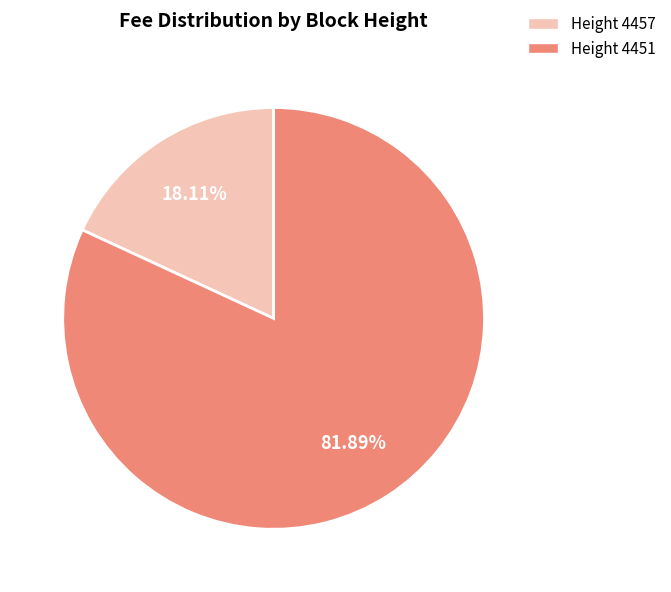

Does Height 4457 account for over 50% of the chart?

No